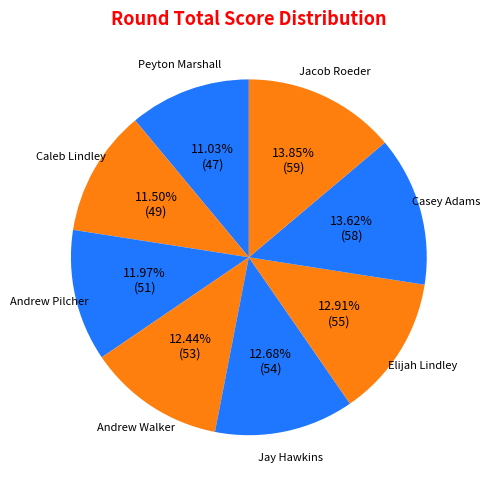

Between Jay Hawkins and Jacob Roeder, which is larger?

Jacob Roeder